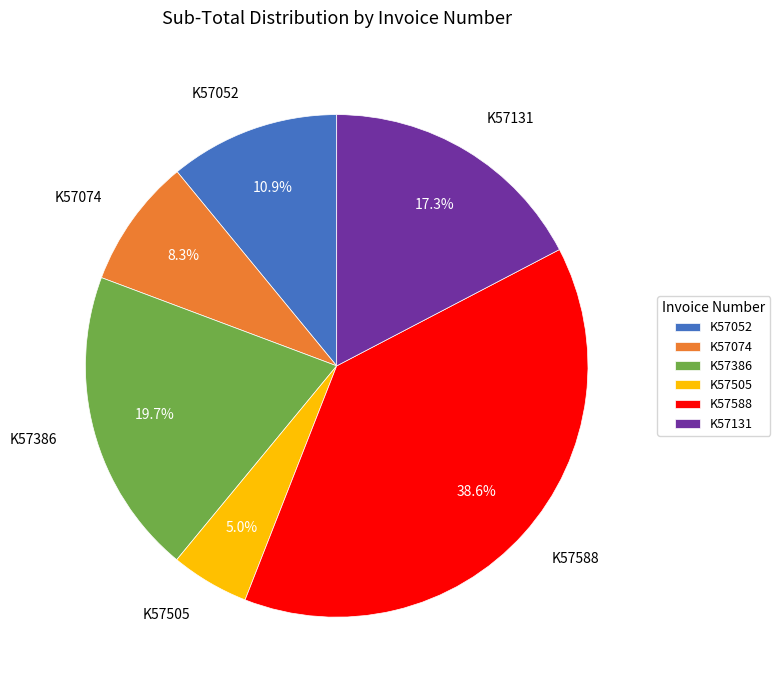

Combined, do K57386 and K57131 account for over 50%?

No